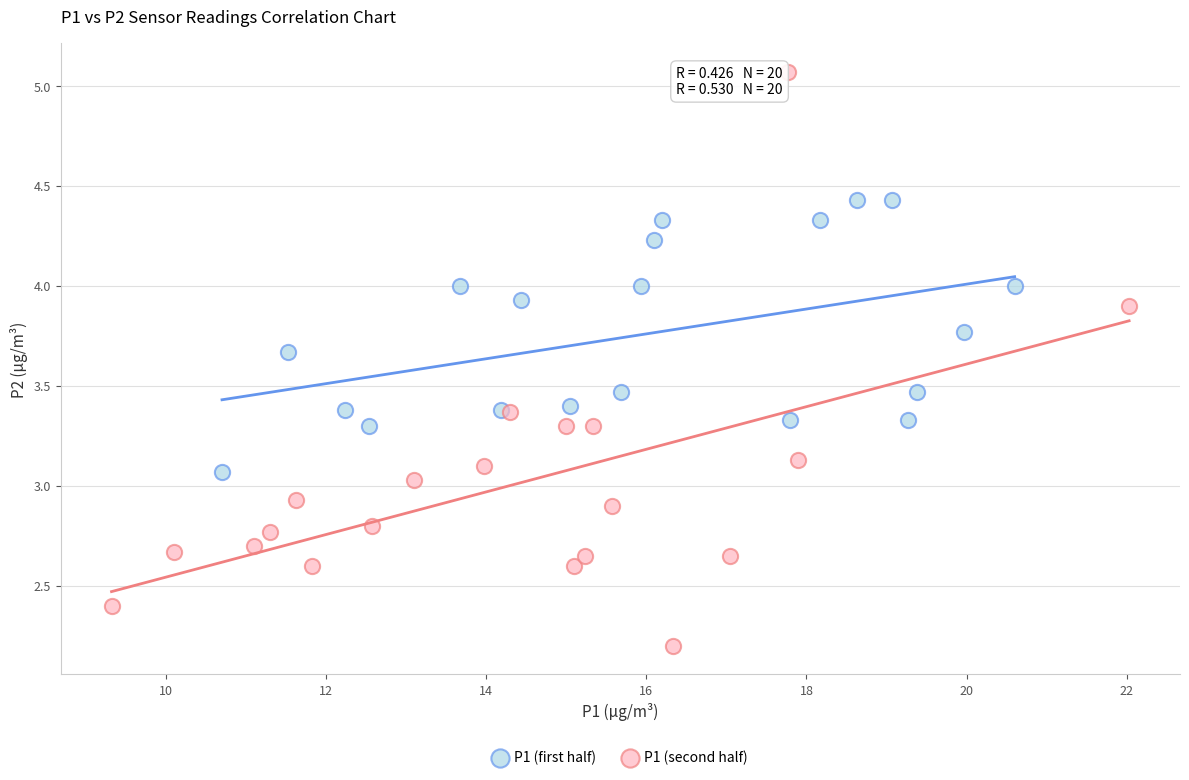

Which series has the largest Y range (max minus min)?

P1 (second half)